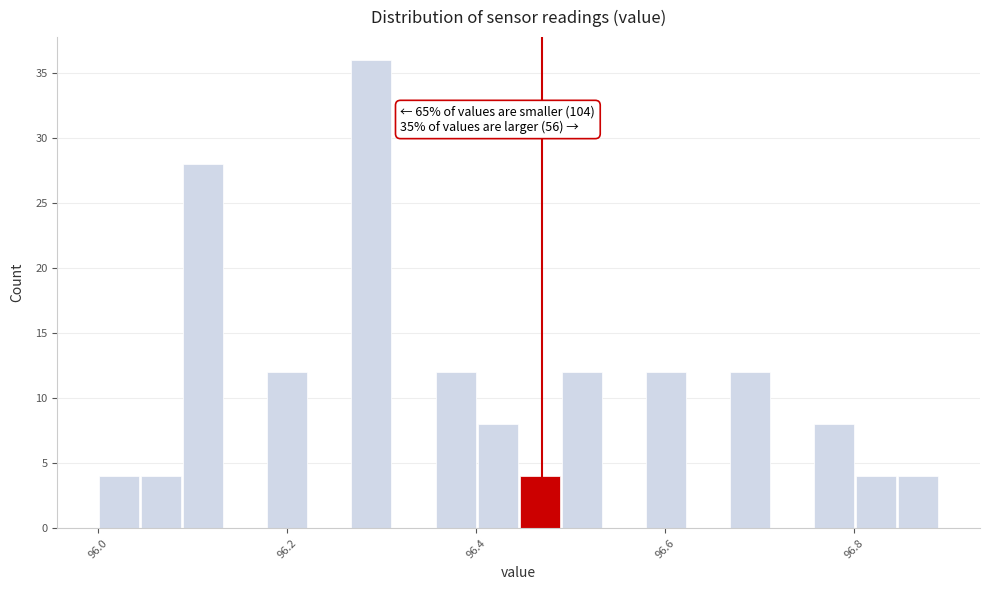

Read against the x-axis, roughly where is the centre of the tallest bar?

96.28